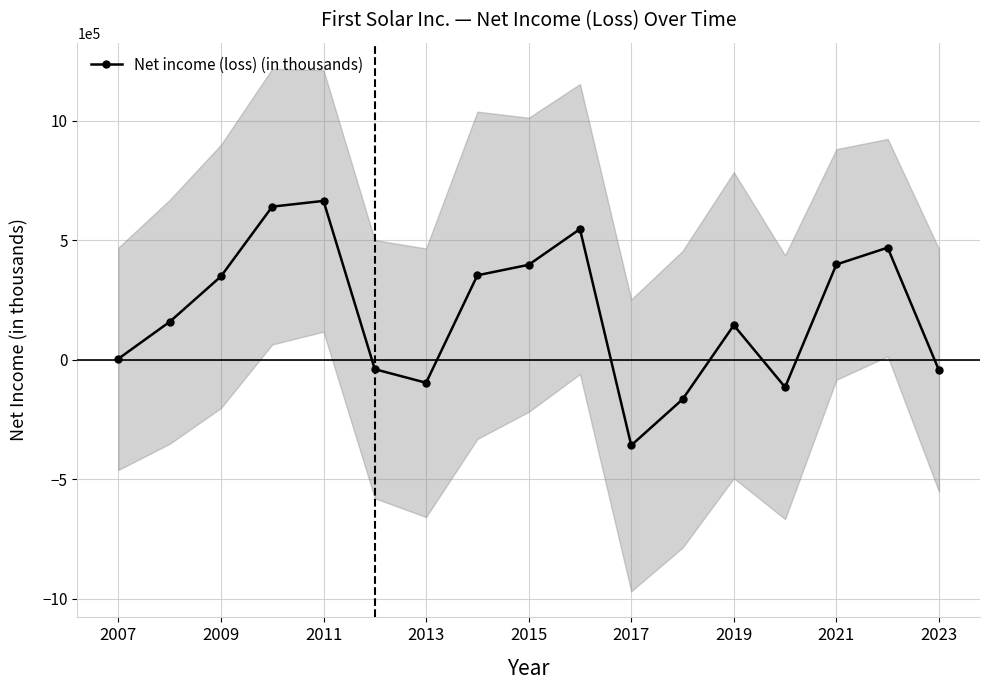

What is the sum of all values?

3304239